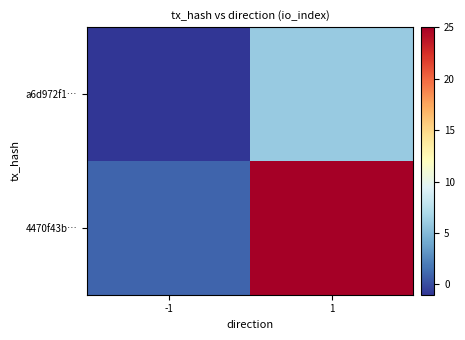

Reading left to right, transcribe all the data shown in this chart.

a6d972f1…: -1=-1	1=6
4470f43b…: -1=1	1=25